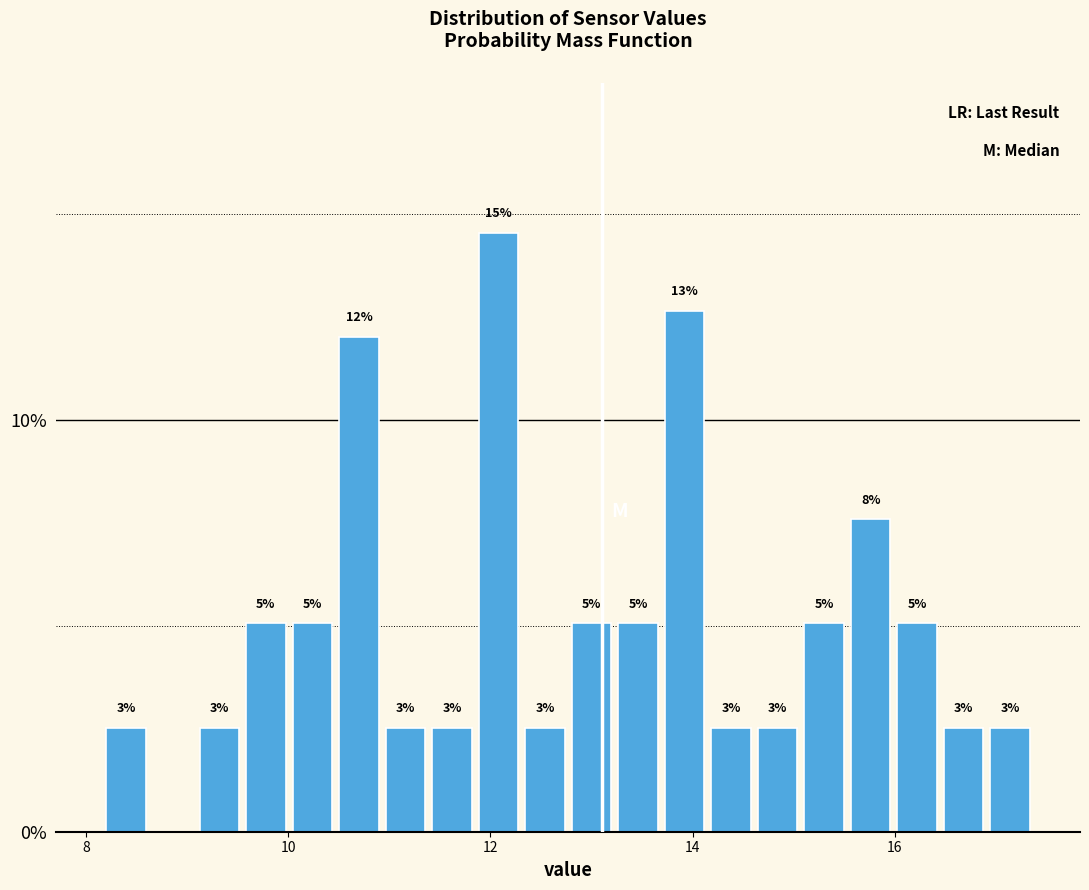

Read against the x-axis, roughly where is the centre of the tallest bar?

12.0